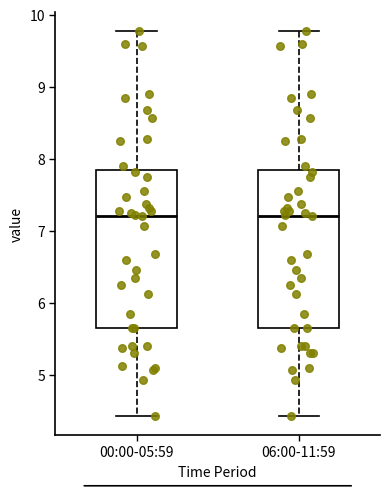

Reading left to right, read every box against the y-axis: the position of its median line, the range the box covers, and the ends of its whiskers. The values are not printed on the chart, so give them approximately, as read against the axis.

00:00-05:59: median 7.2, box 5.7 to 7.8, whiskers 4.4 to 9.8
06:00-11:59: median 7.2, box 5.7 to 7.8, whiskers 4.4 to 9.8